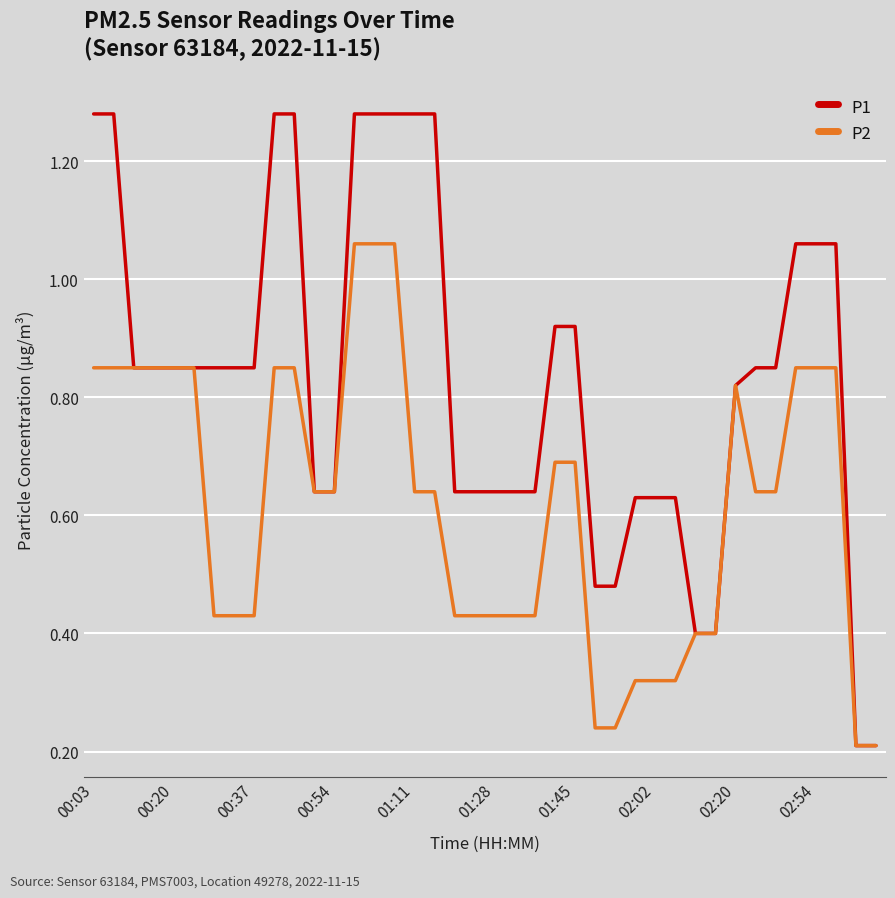

Which series has the largest total across all categories?

P1